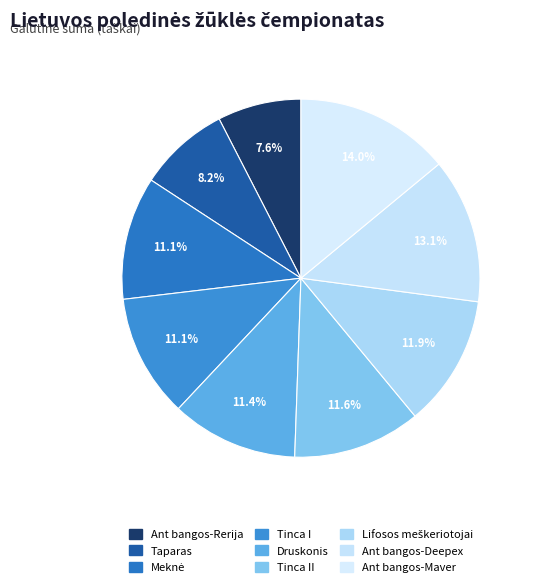

What percentage is the Taparas slice, to the nearest percent?

8%